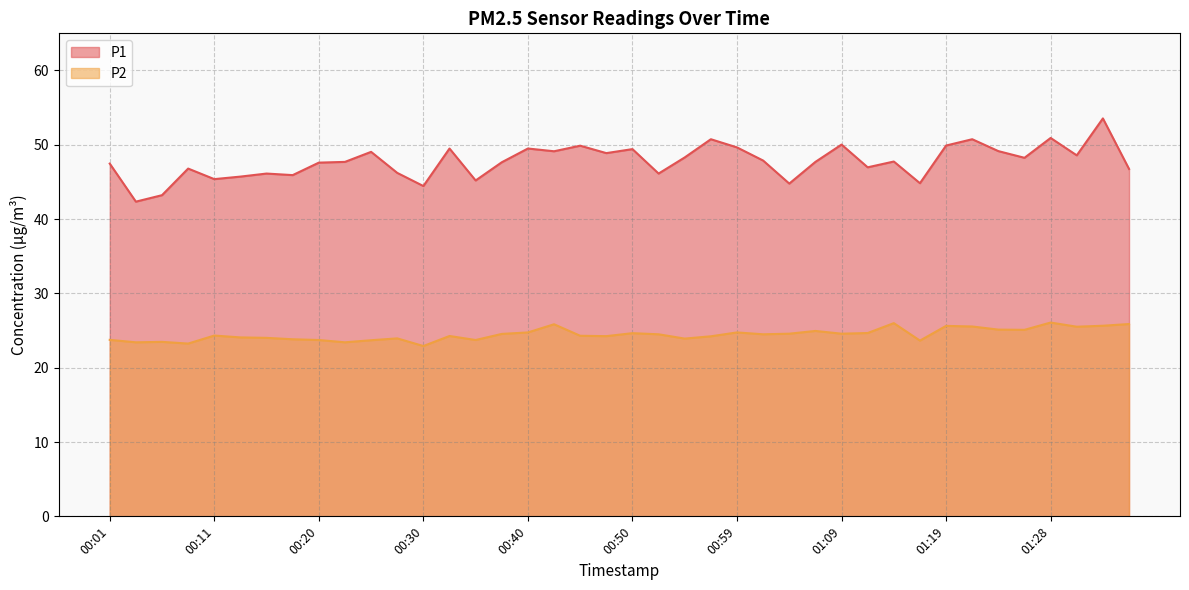

Which category has the highest value across all series?

01:33